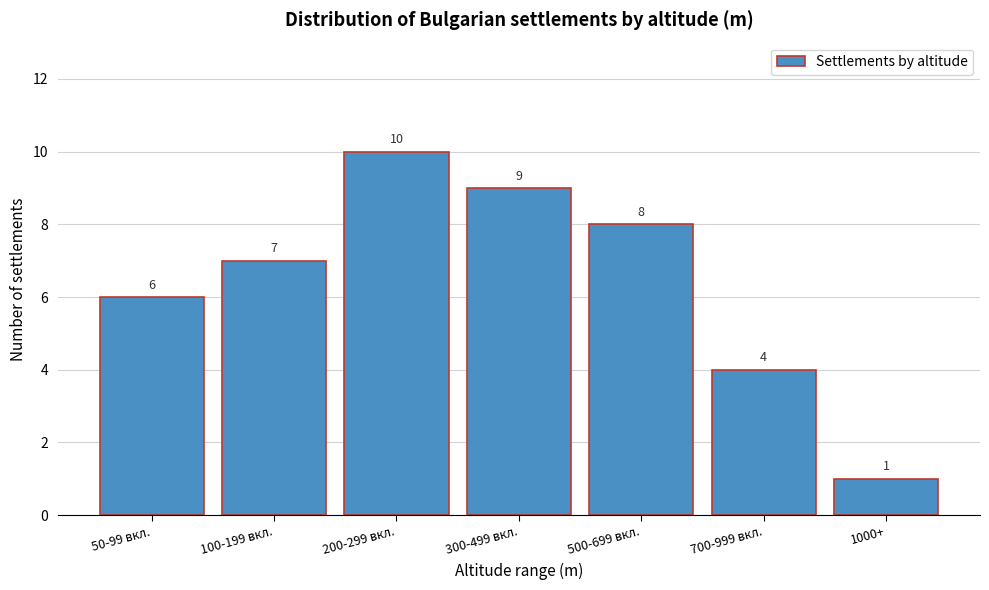

Reading left to right, extract all data points from this chart.

6	7	10	9	8	4	1